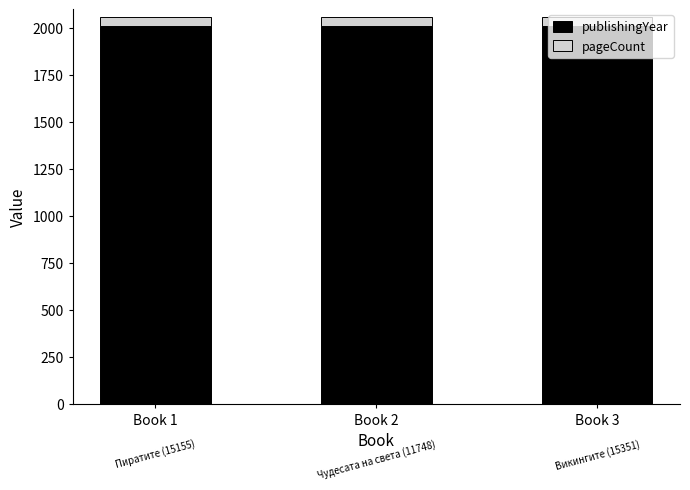

What is the total value across all series at Book 3?

2059